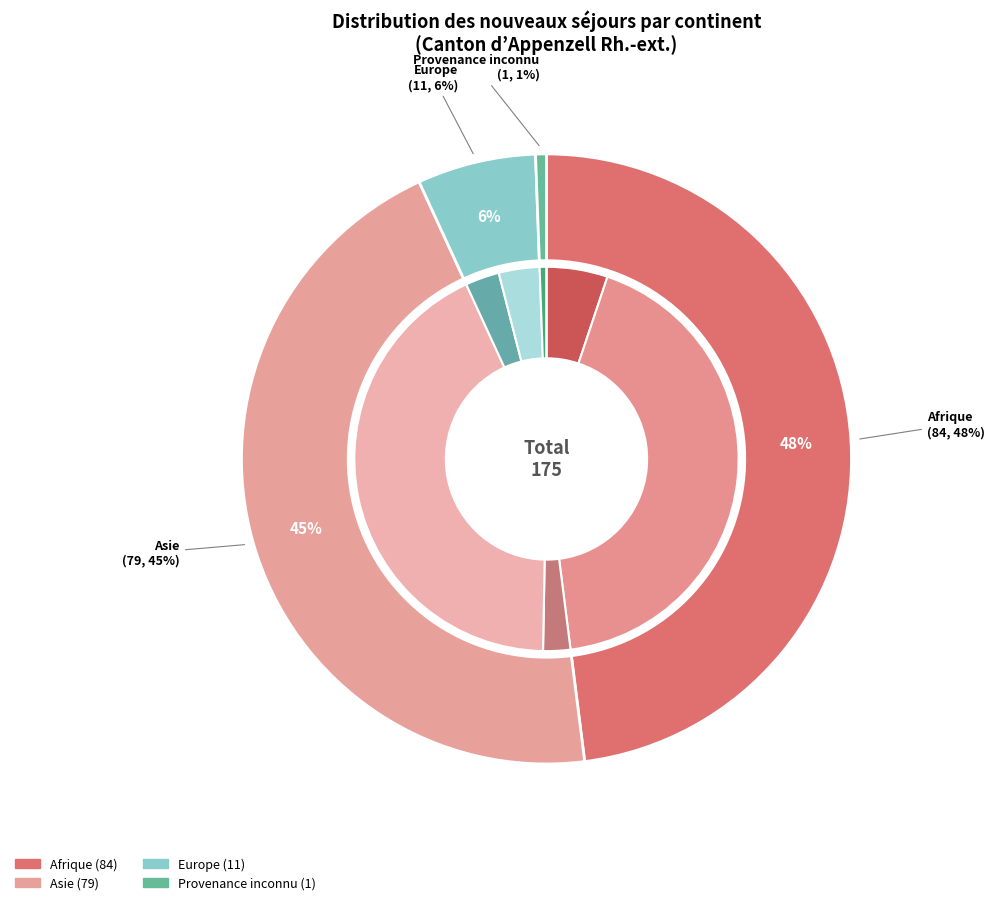

To the nearest percent, what is the average slice percentage?

25%